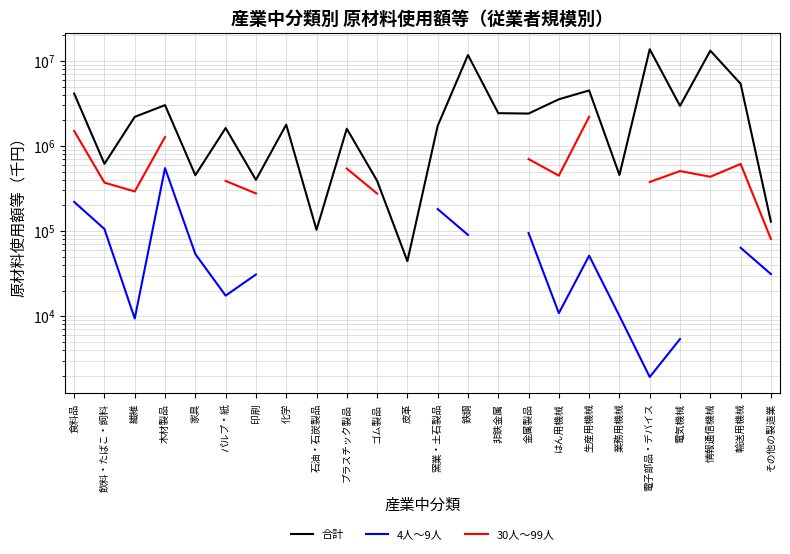

Rank the series by their maximum value, from highest to lowest.

合計, 30人～99人, 4人～9人